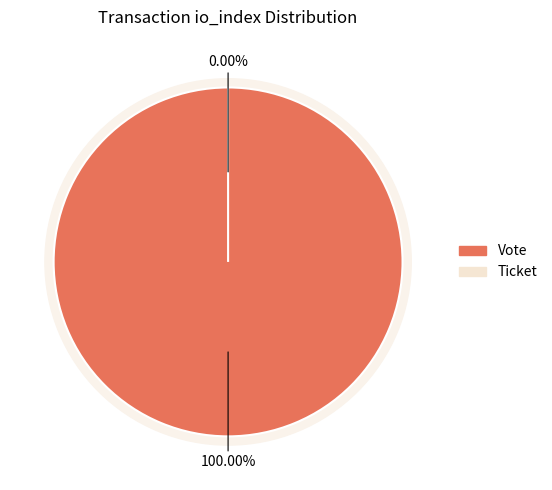

Count the number of slices in the pie.

2